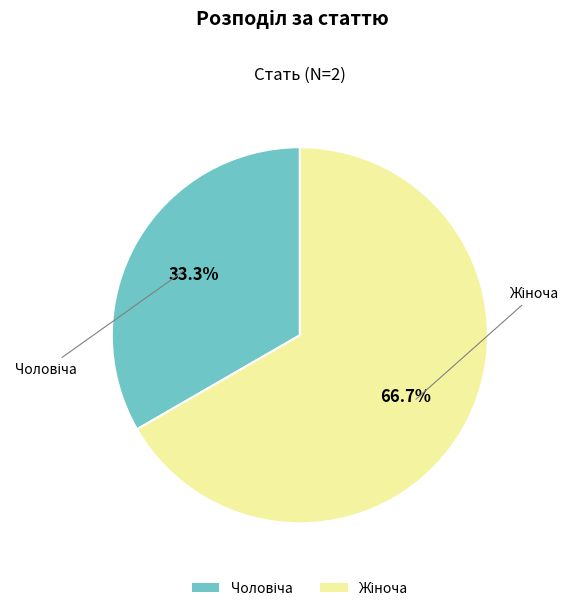

Is there any slice that represents more than half of the pie?

Yes